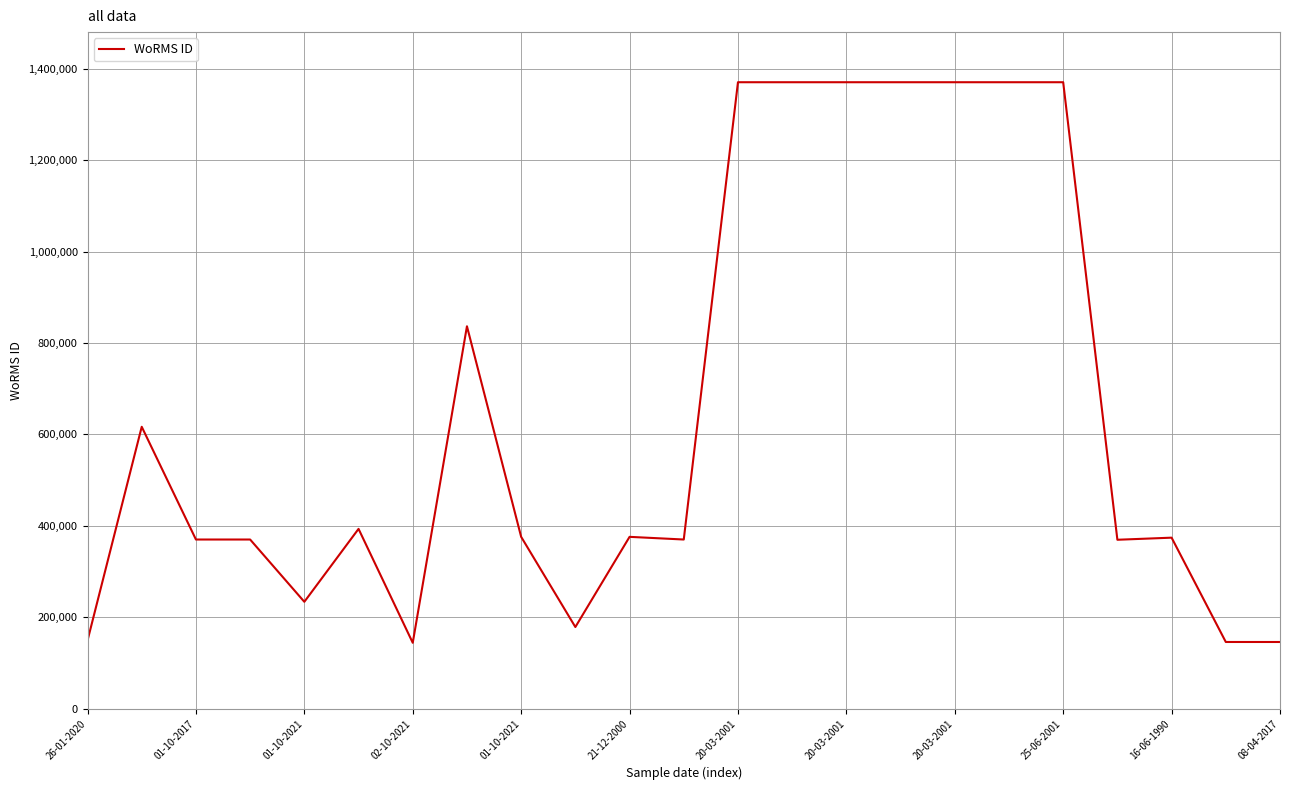

What is the sum of all values?

15041116